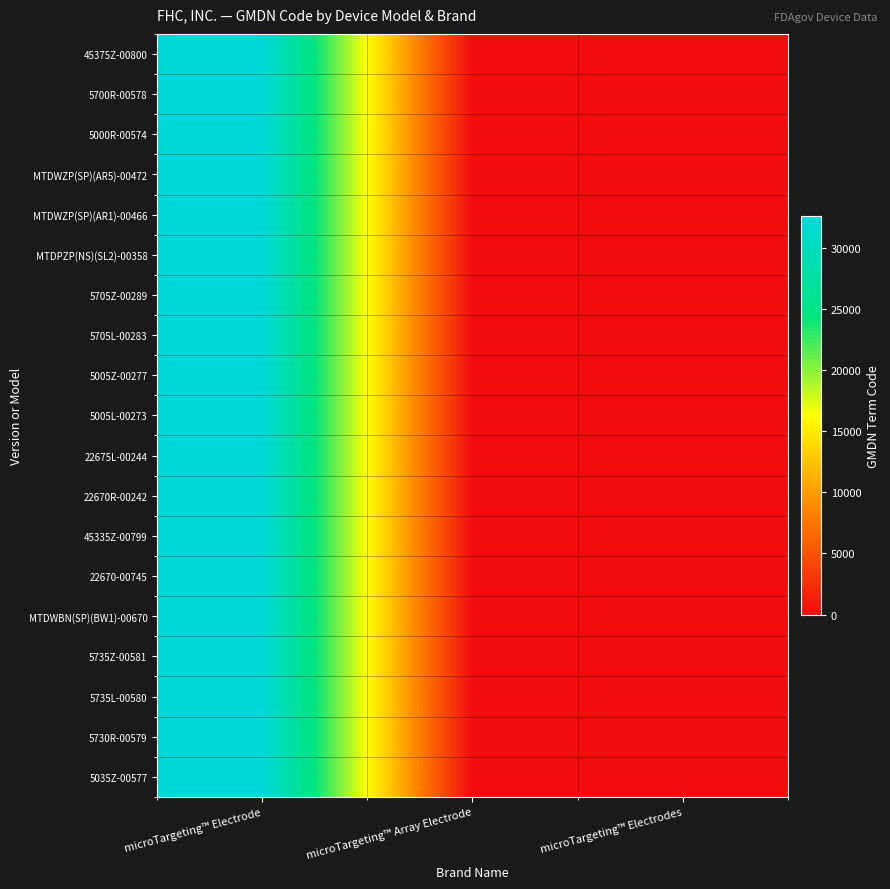

How many distinct data groups are displayed?

19